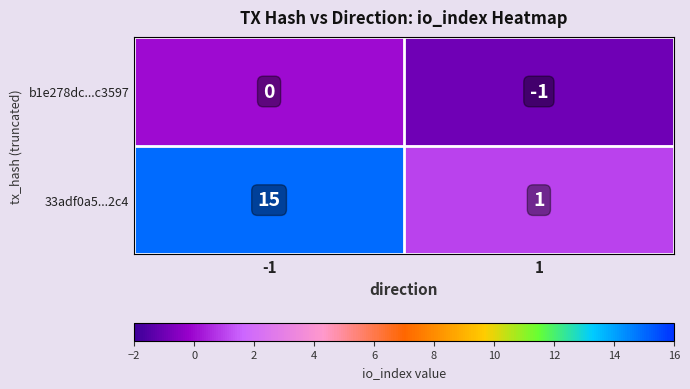

Is it true that 33adf0a5...2c4 equals 15 at -1?

True